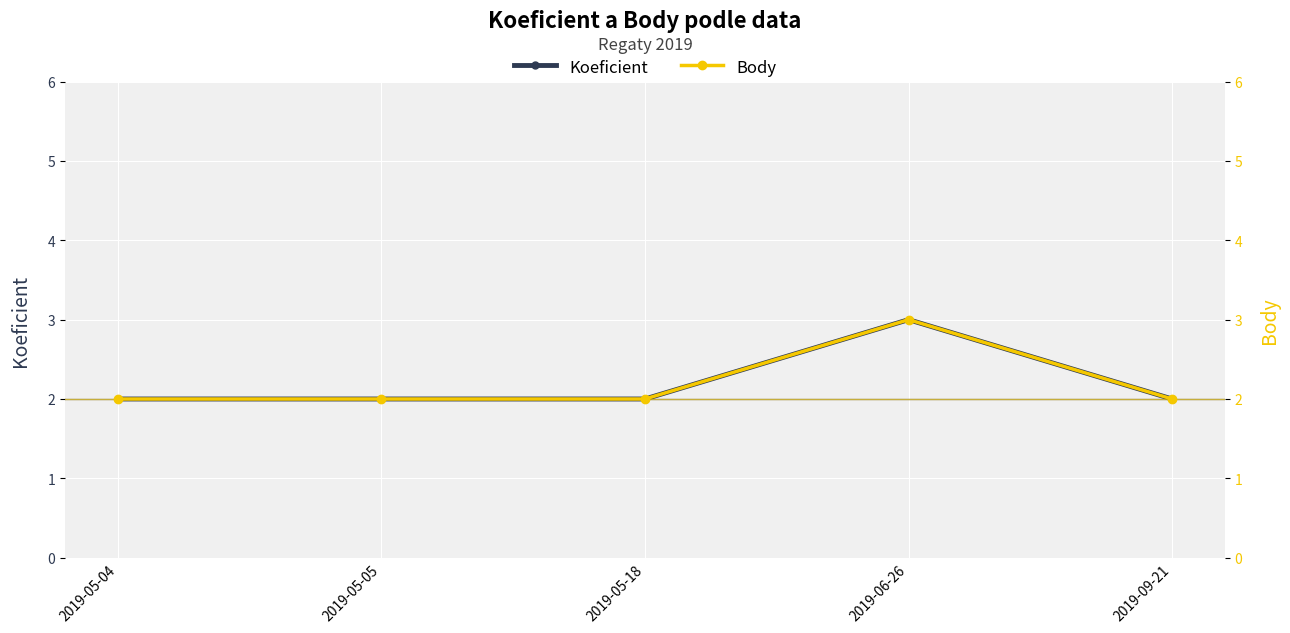

What value does the Body series have at 2019-05-05?

2